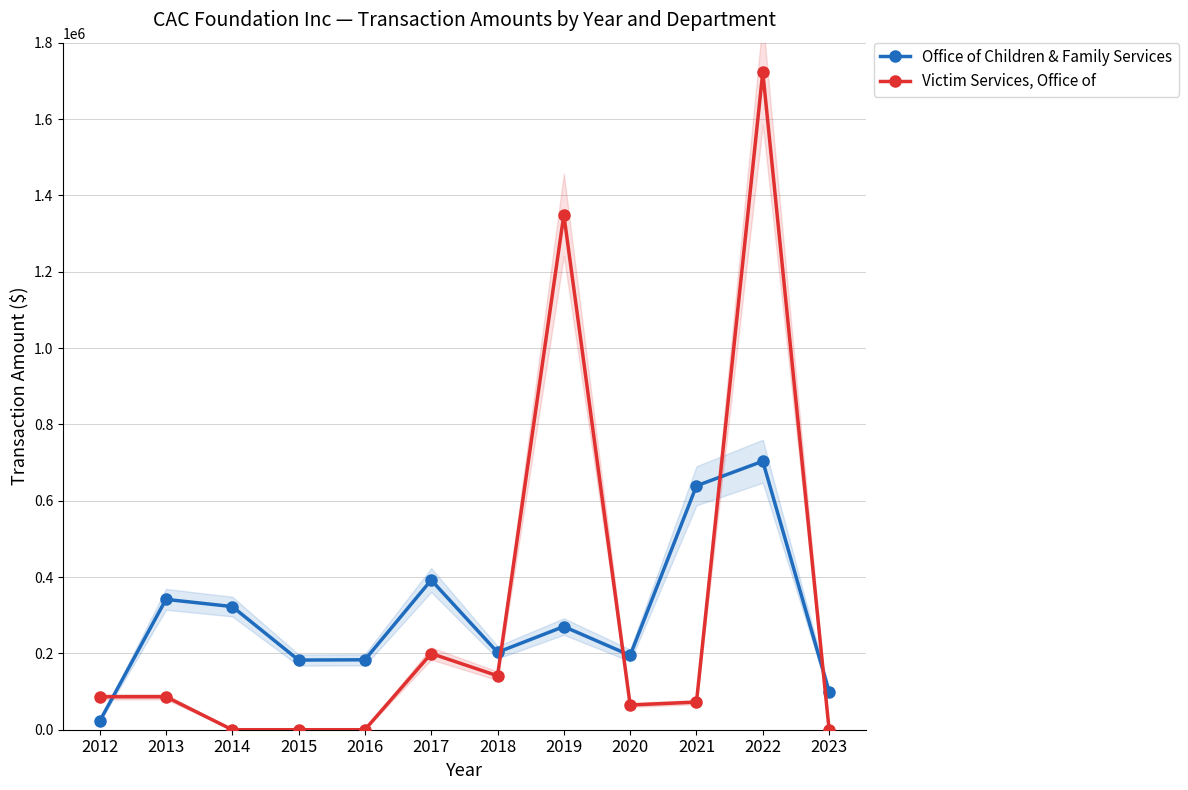

Does the chart display data point markers on the line(s)?

Yes